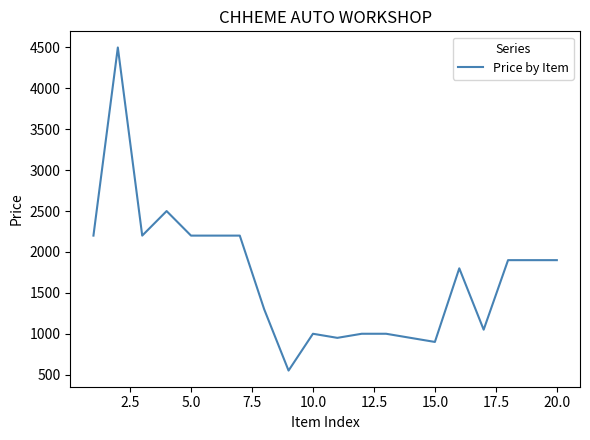

True or false: the data has more than 0 interior local peaks.

True